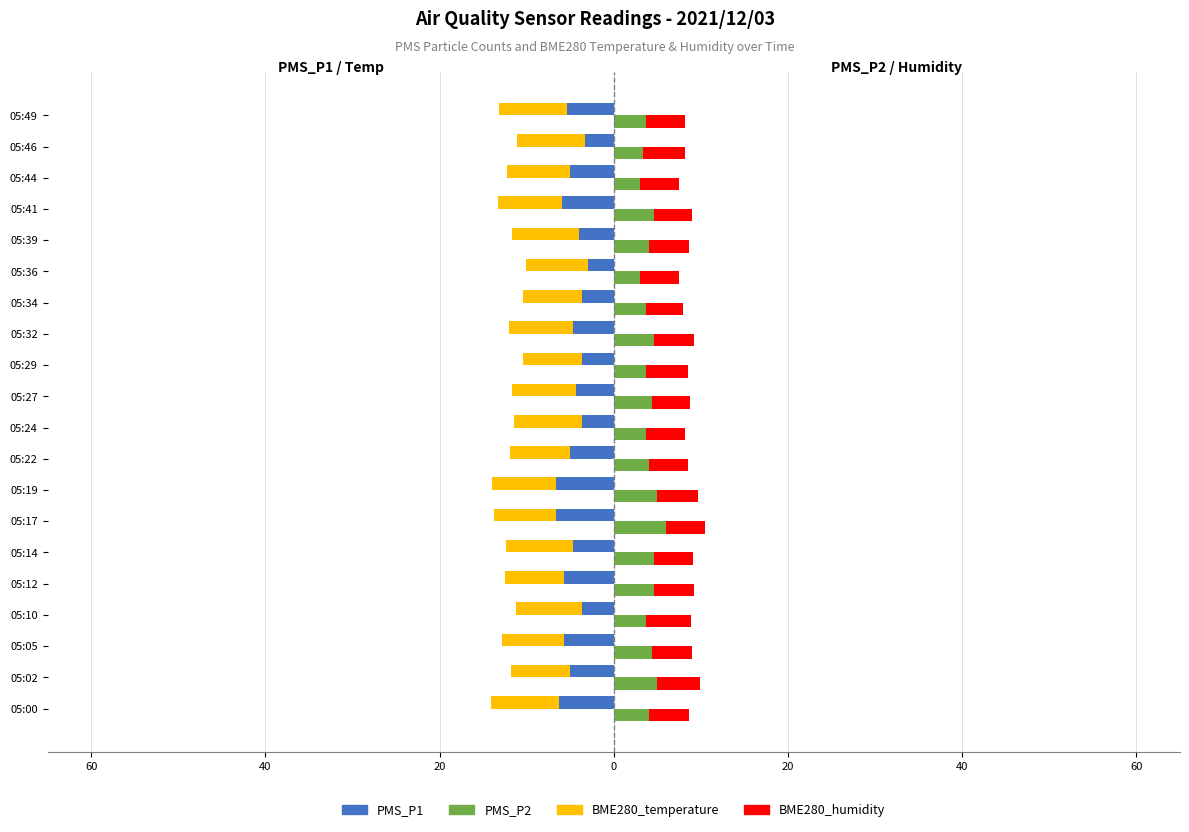

What is the maximum value for PMS_P2?

6.0